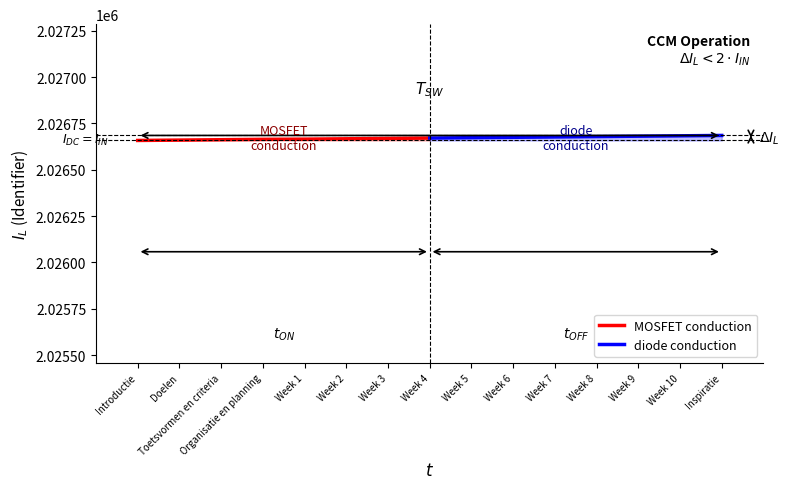

What is the minimum value for MOSFET conduction?

2026658